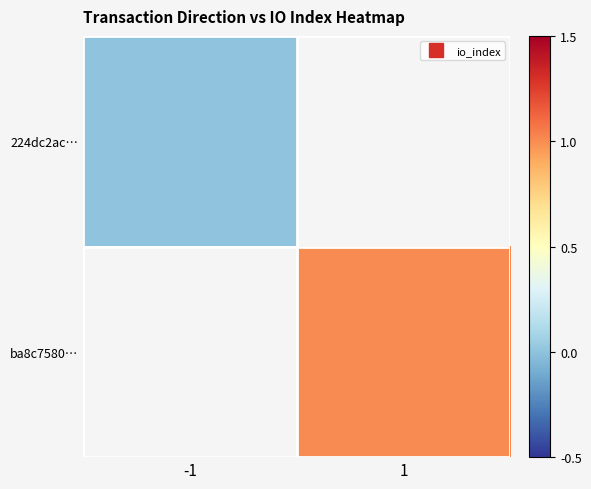

Is the value of ba8c7580… at 1 greater than the value of 224dc2ac… at -1?

Yes